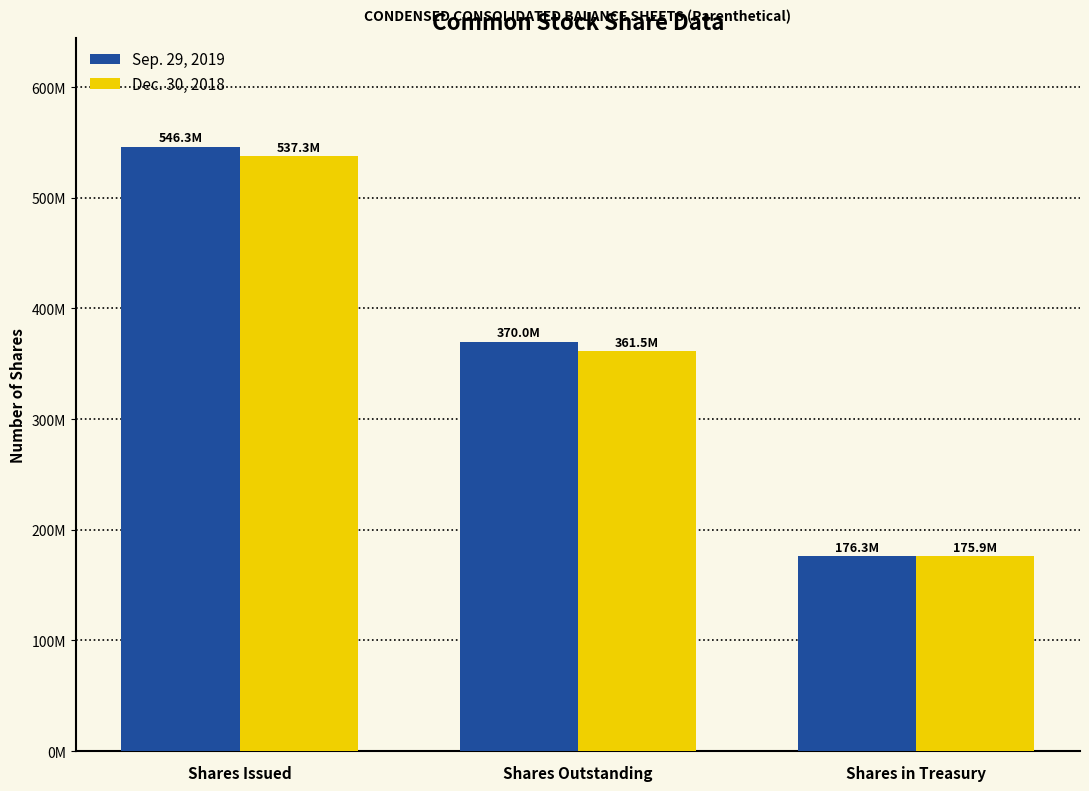

Are the bars horizontal?

No